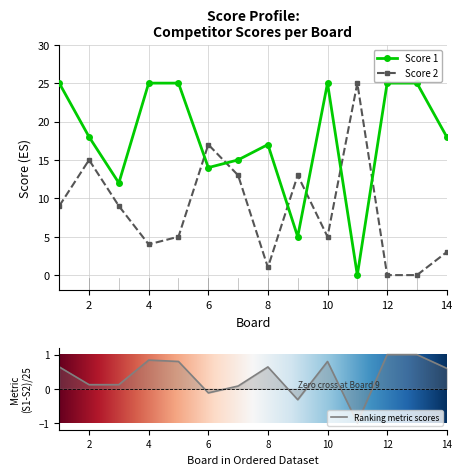

What is the value of the Score 1 point at the 8th from the left?

17